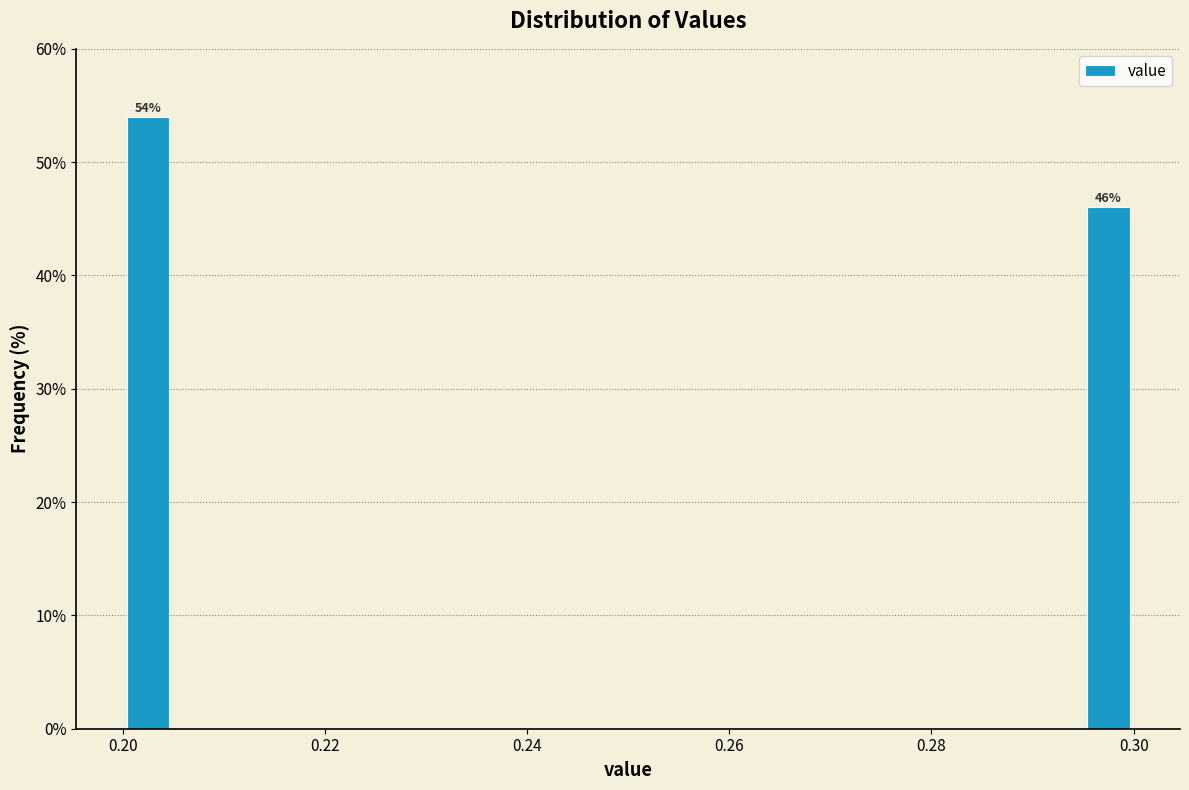

Around what value on the x-axis is the tallest bar? Give the approximate position of its centre, as read against the axis.

0.202